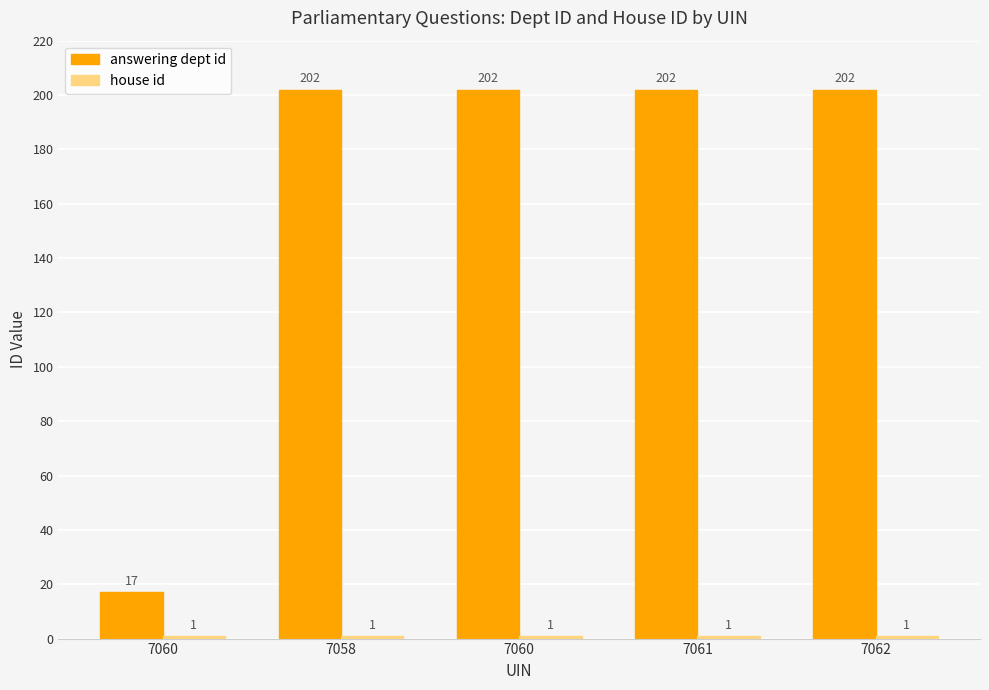

How many bars are there in total?

10